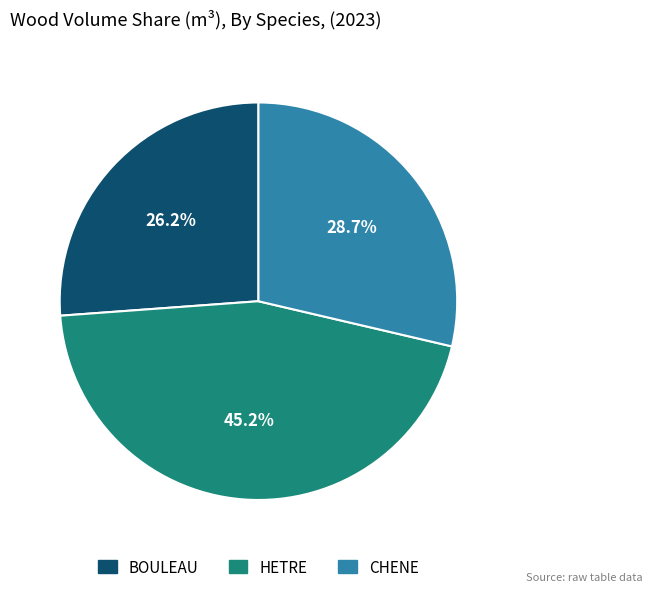

To the nearest percent, what percentage of the pie is HETRE?

45%